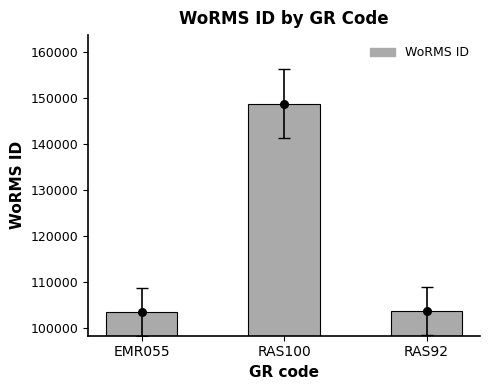

Approximately how many times larger is the value at RAS100 compared to EMR055?

1.4